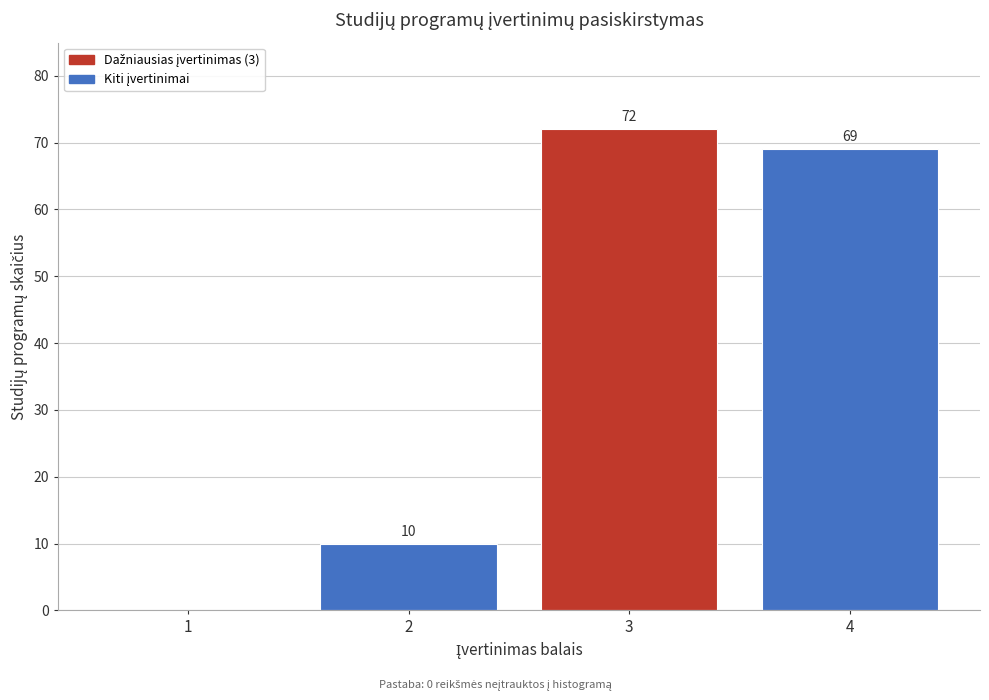

Reading right to left, what are all the values shown in this chart?

4=69	3=72	2=10	1=0